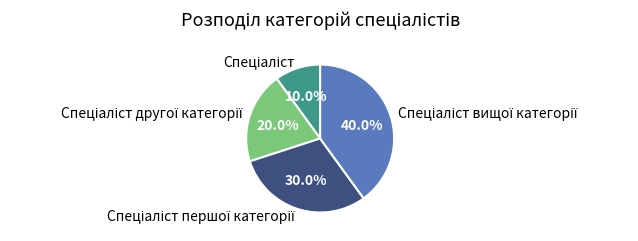

Is there any slice that represents more than half of the pie?

No